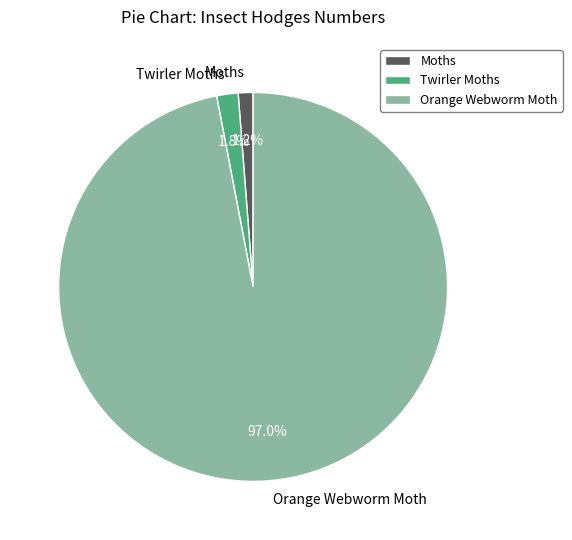

Rank the categories by value from lowest to highest.

Moths, Twirler Moths, Orange Webworm Moth